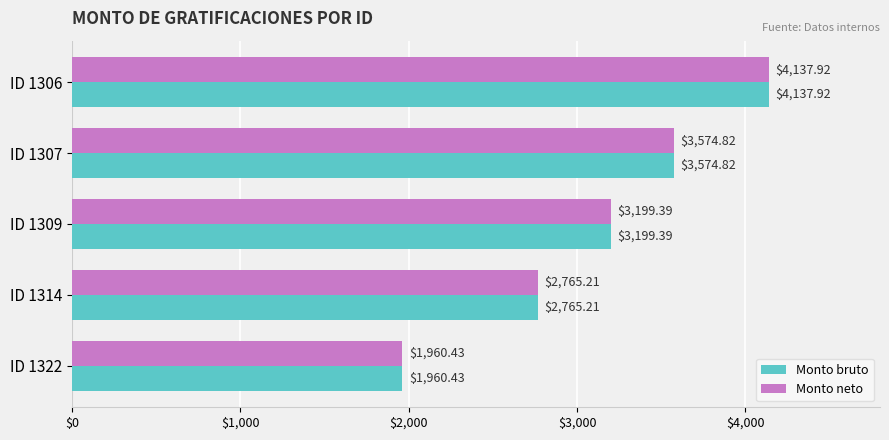

At which category is the sum across all series the highest?

ID 1306